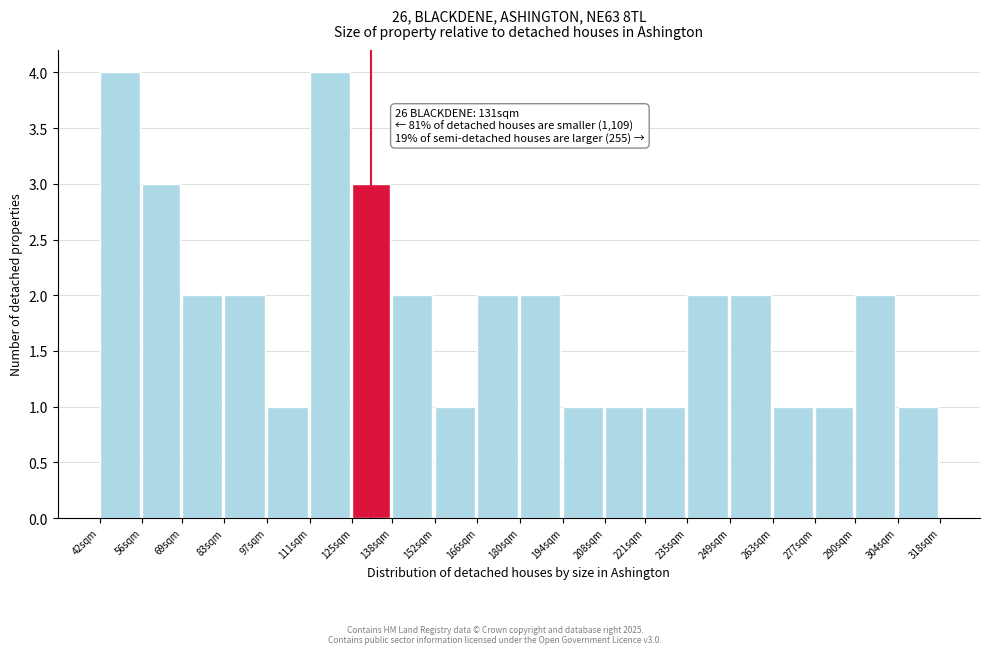

Reading left to right, what are all the values shown in this chart?

4	3	2	2	1	4	3	2	1	2	2	1	1	1	2	2	1	1	2	1